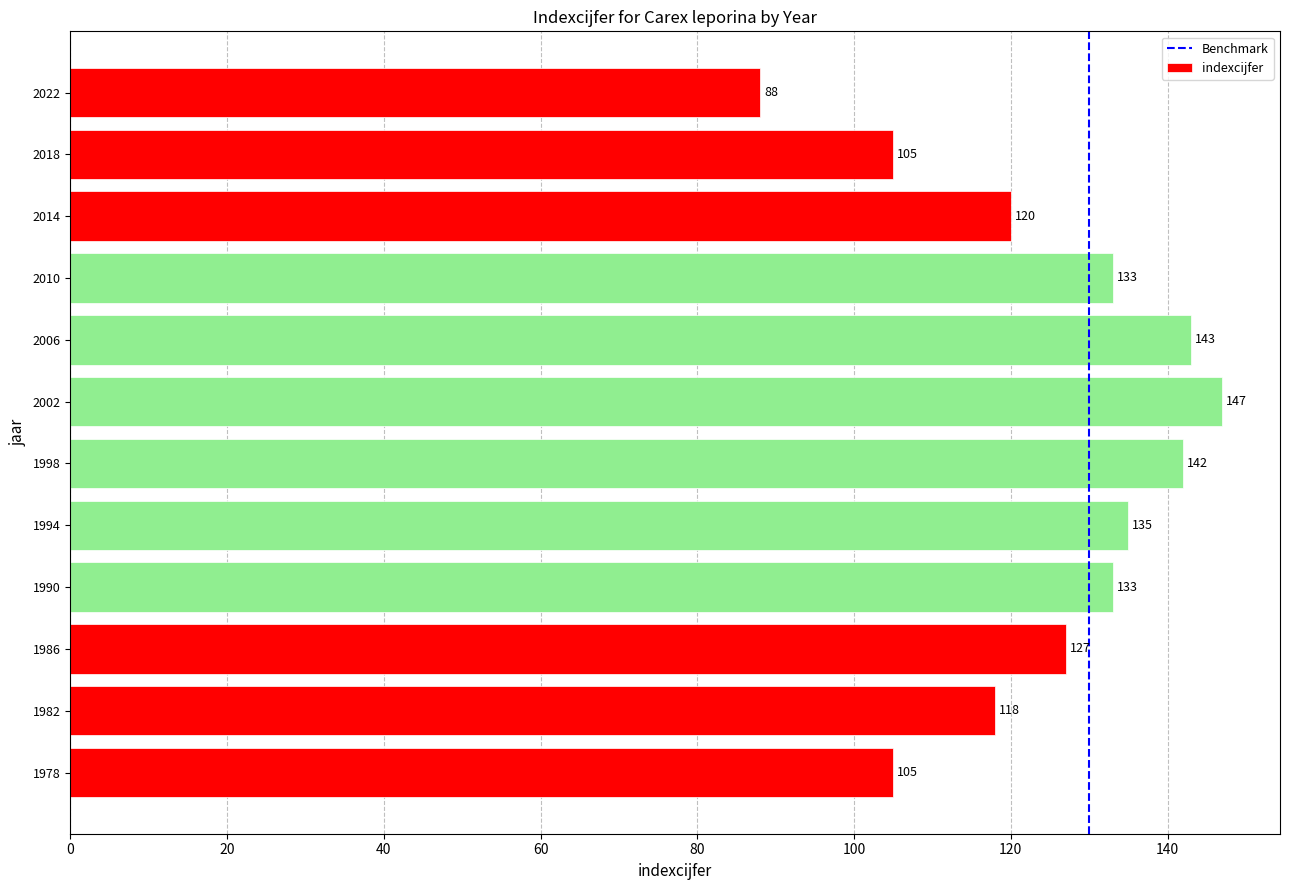

Between 2002 and 1978, which is larger?

2002